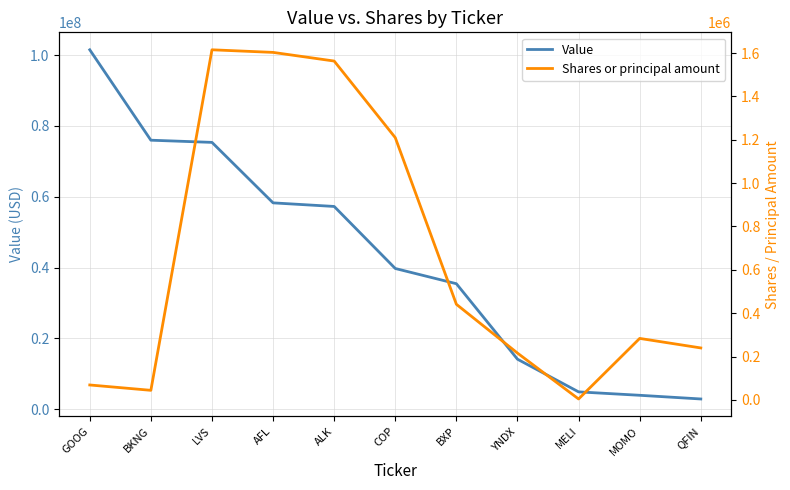

What is the average value of the Value series?

42660545